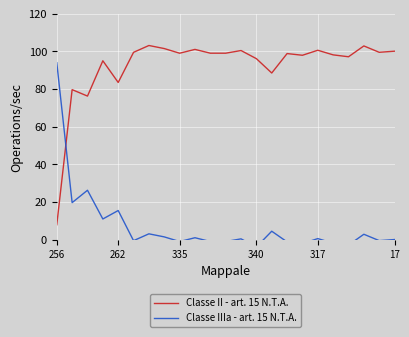

Which series ends up on top after the final intersection of Classe IIIa - art. 15 N.T.A. and Classe II - art. 15 N.T.A.?

Classe II - art. 15 N.T.A.